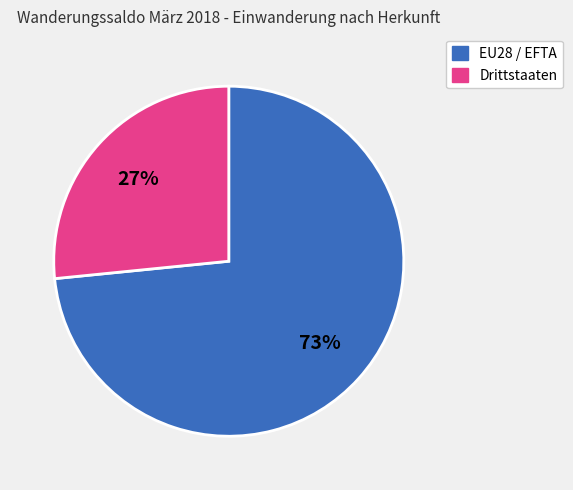

Between Drittstaaten and EU28 / EFTA, which is larger?

EU28 / EFTA